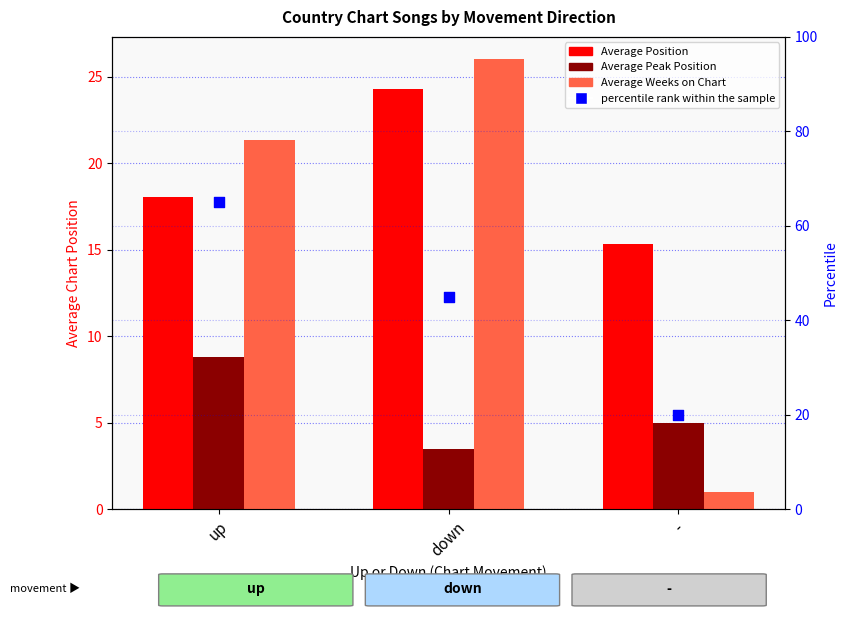

What is the total value across all series at up?

113.2